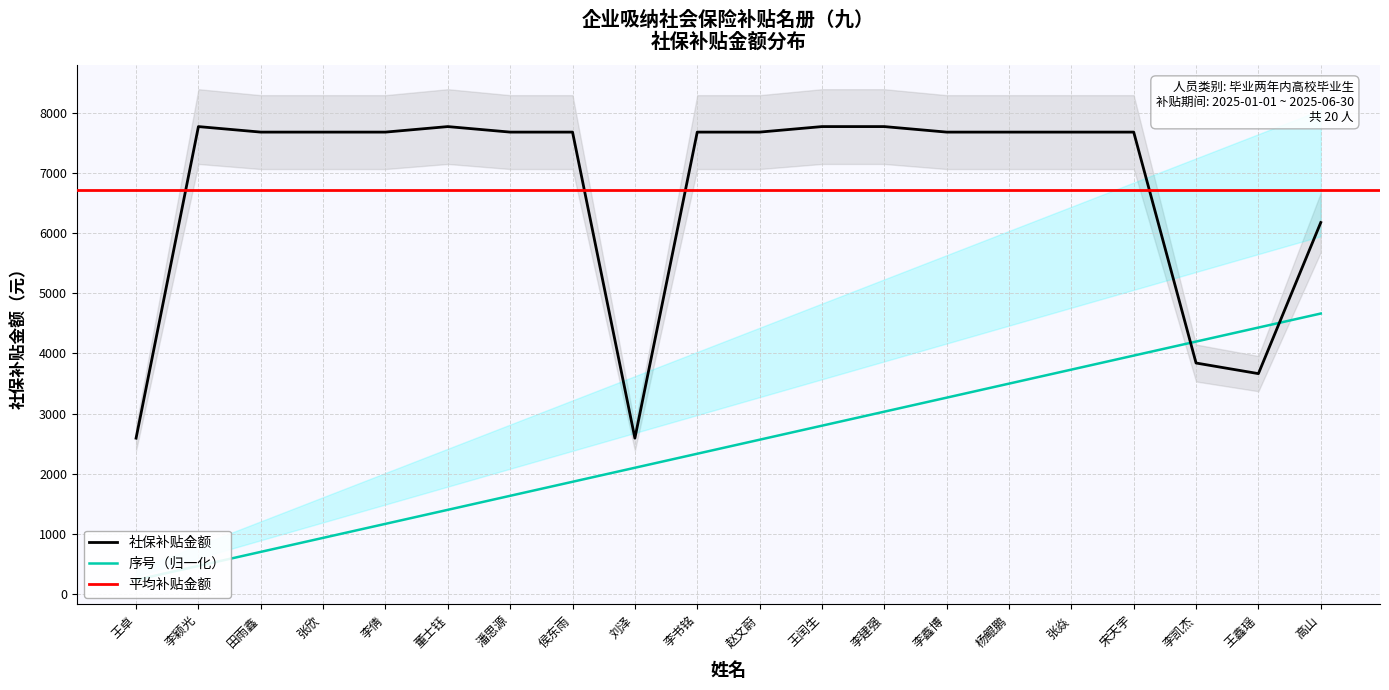

At which category does 社保补贴金额 reach its first local valley?

刘泽